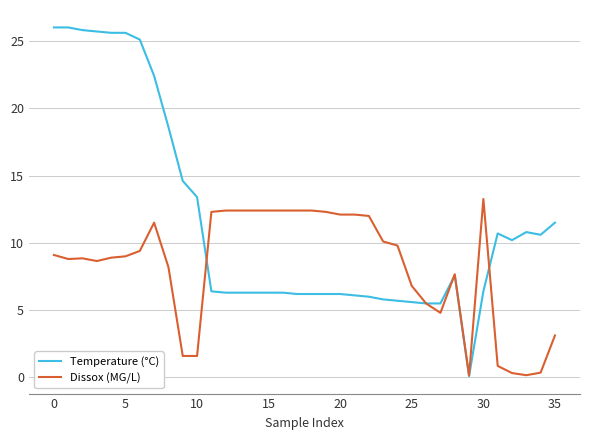

After their last crossing, which series has the higher values: Temperature (°C) or Dissox (MG/L)?

Temperature (°C)